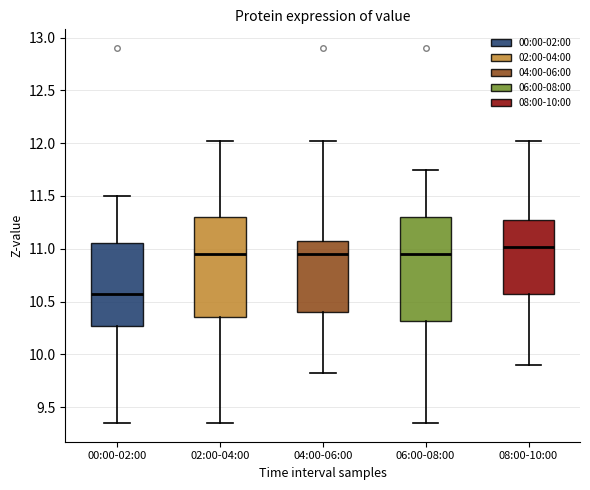

Reading left to right, read every box against the y-axis: the position of its median line, the range the box covers, and the ends of its whiskers. The values are not printed on the chart, so give them approximately, as read against the axis.

00:00-02:00: median 10.55, box 10.25 to 11.05, whiskers 9.35 to 11.50
02:00-04:00: median 10.95, box 10.35 to 11.30, whiskers 9.35 to 12.00
04:00-06:00: median 10.95, box 10.40 to 11.05, whiskers 9.80 to 12.00
06:00-08:00: median 10.95, box 10.30 to 11.30, whiskers 9.35 to 11.75
08:00-10:00: median 11.00, box 10.55 to 11.25, whiskers 9.90 to 12.00